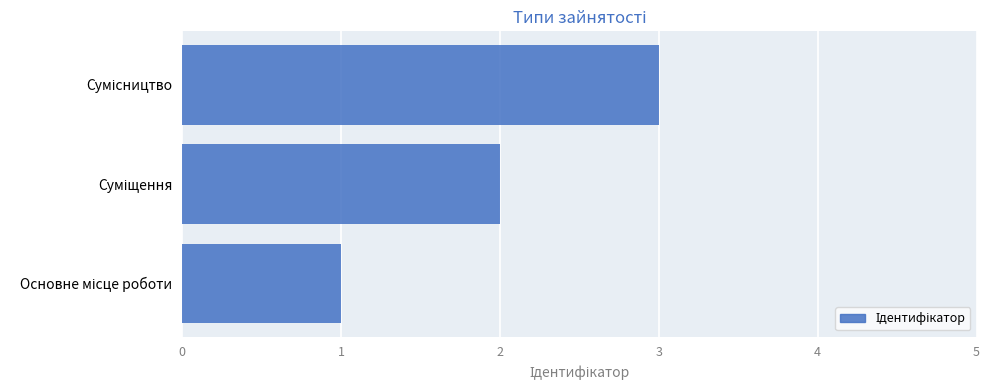

What is the greatest value displayed?

3